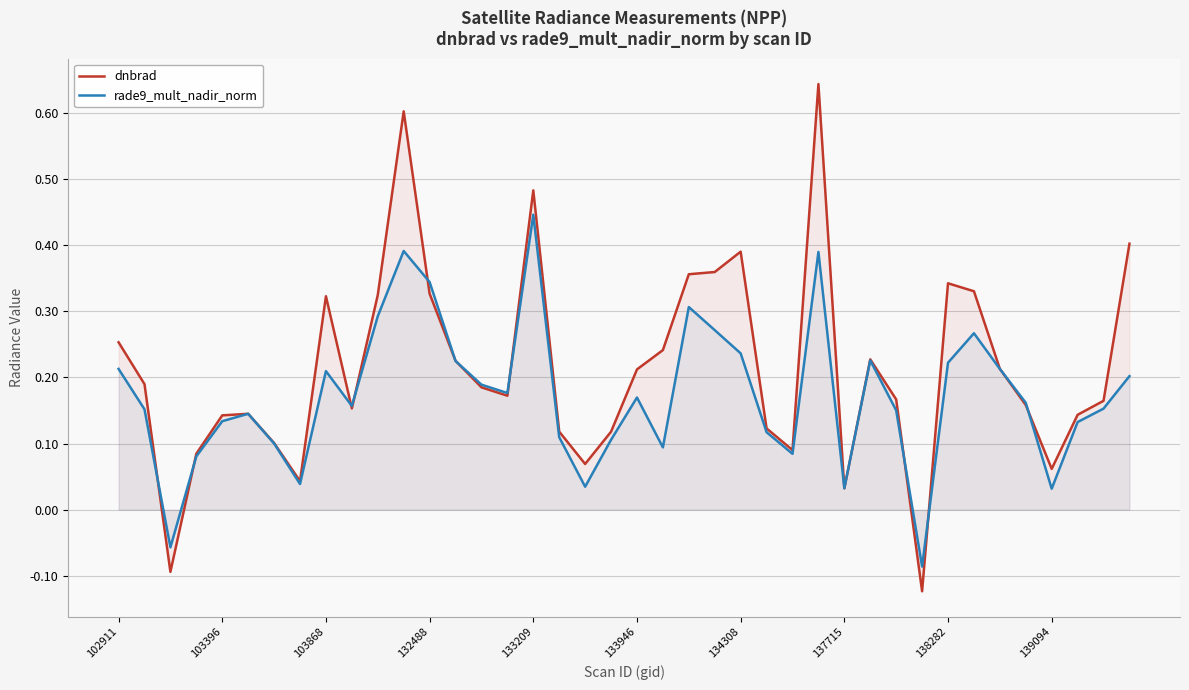

What is the lowest value of the rade9_mult_nadir_norm series?

-0.1